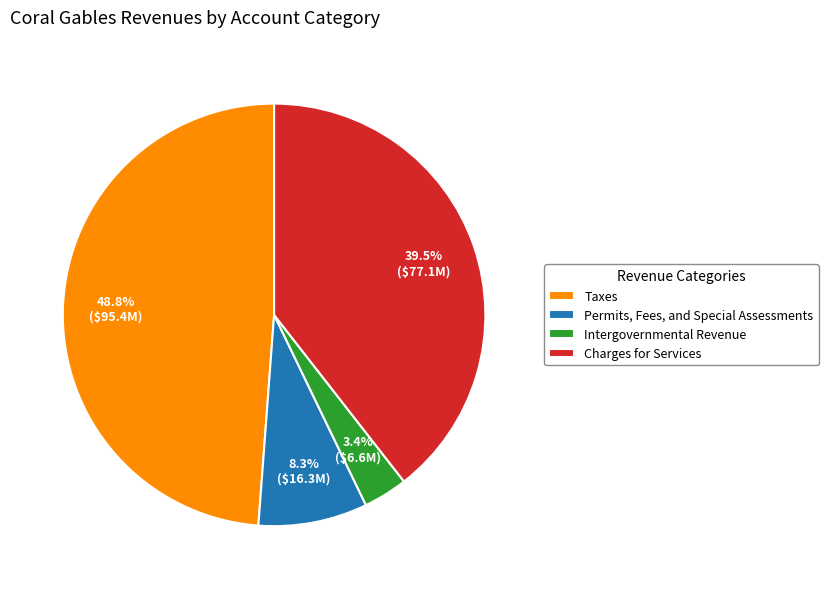

True or false: Permits, Fees, and Special Assessments accounts for 14% of the total.

False